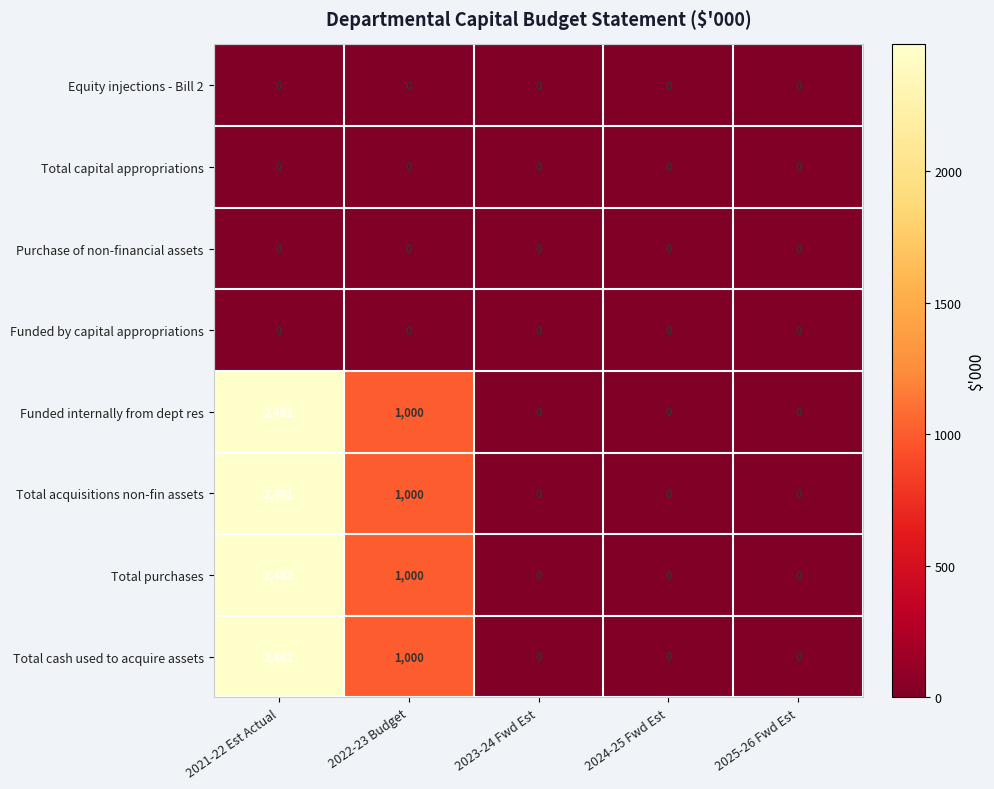

Is it true that Total cash used to acquire assets equals 2481 at 2021-22 Est Actual?

True